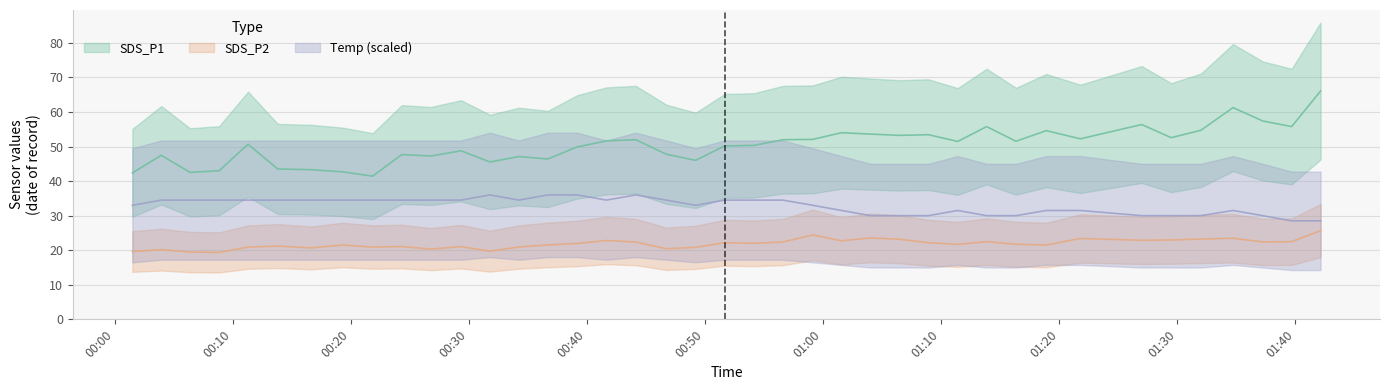

What is the sum of the SDS_P1 values at 2022/01/13 00:06:23 and 2022/01/13 00:01:30?

84.9